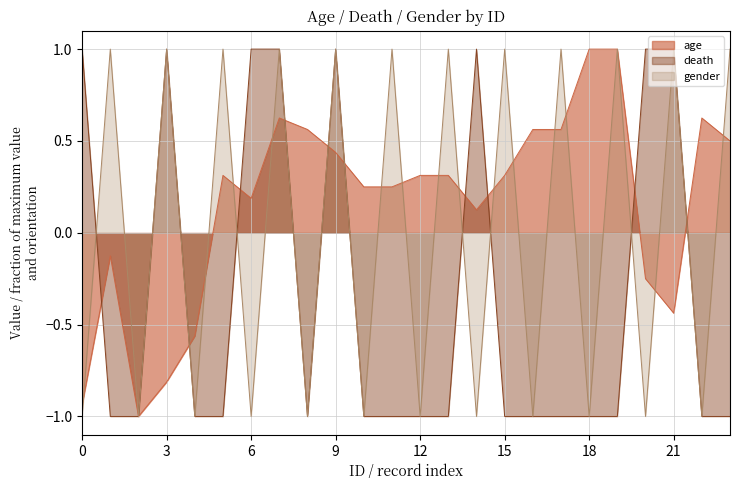

How many categories are shown in the chart?

24